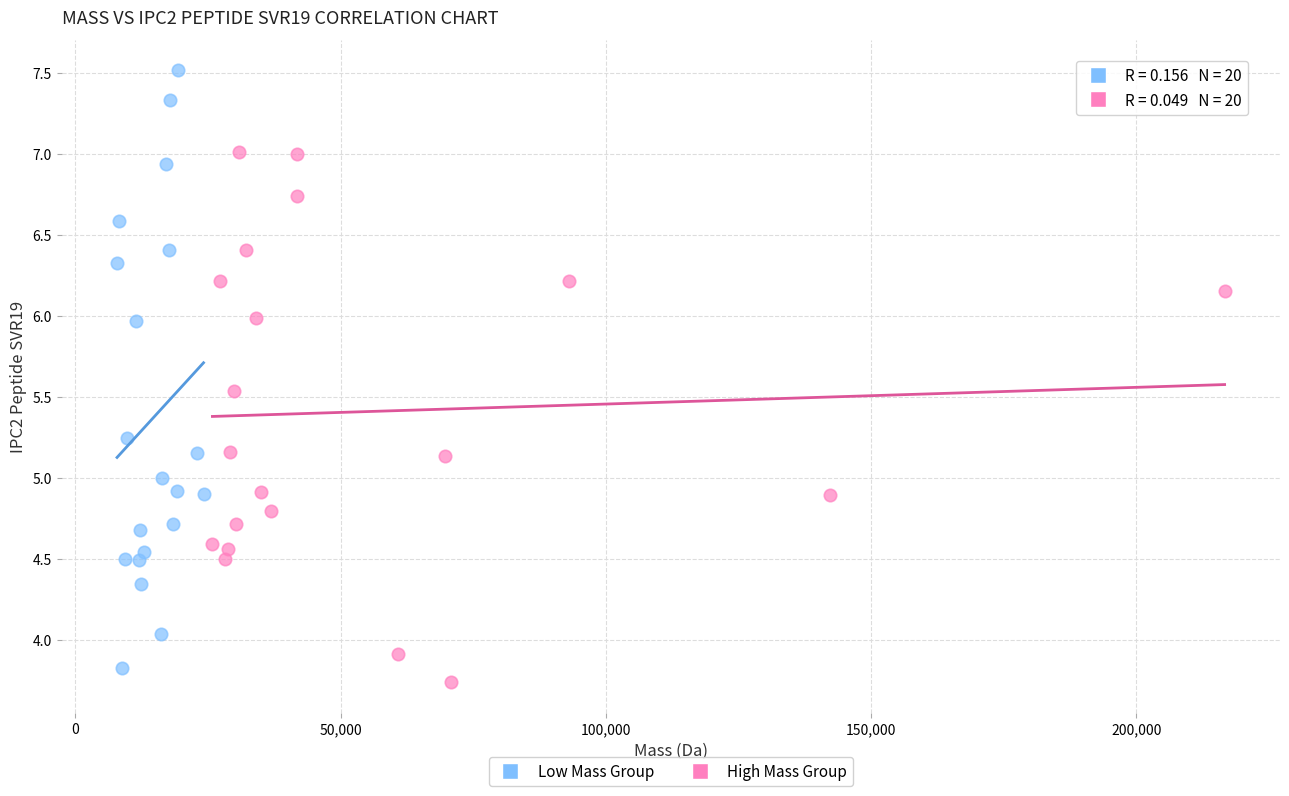

Which series reaches the minimum Y coordinate?

High Mass Group